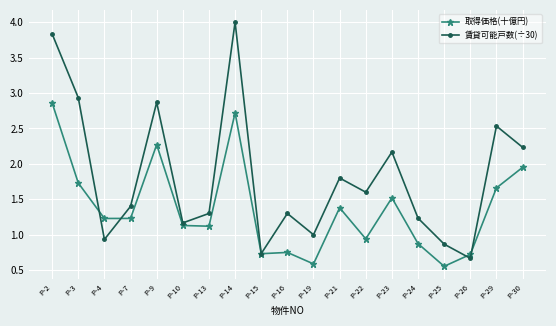

What is the difference between the maximum and second lowest values in the 取得価格(十億円) series?

2.3